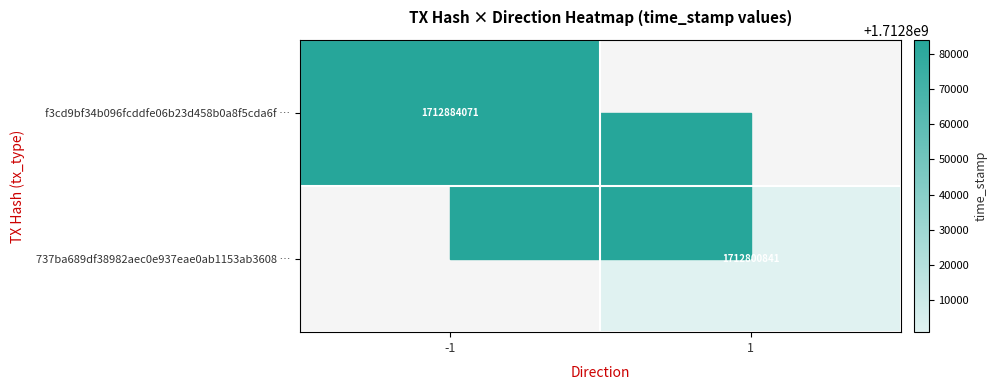

The 737ba689df38982aec0e937eae0ab1153ab3608 … series shows 1712800841 at 1. True or false?

True